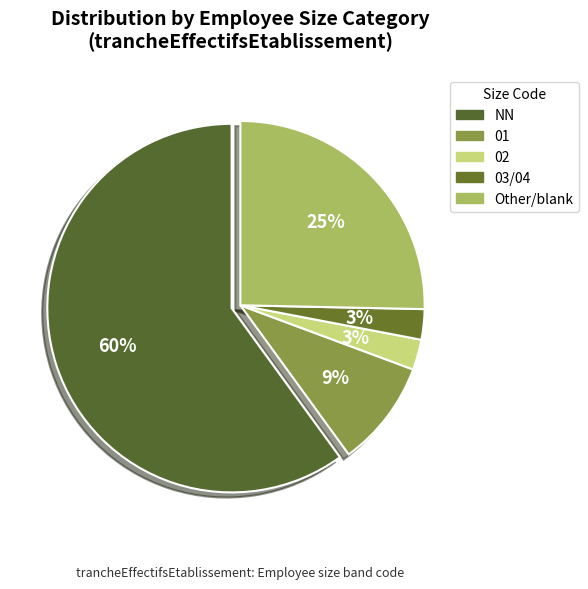

Which slice is the largest?

NN